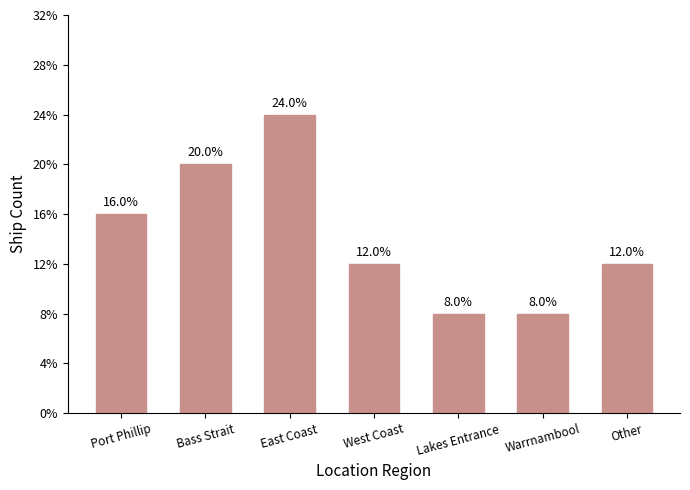

What is the ratio of the value at Other to the value at East Coast?

0.5